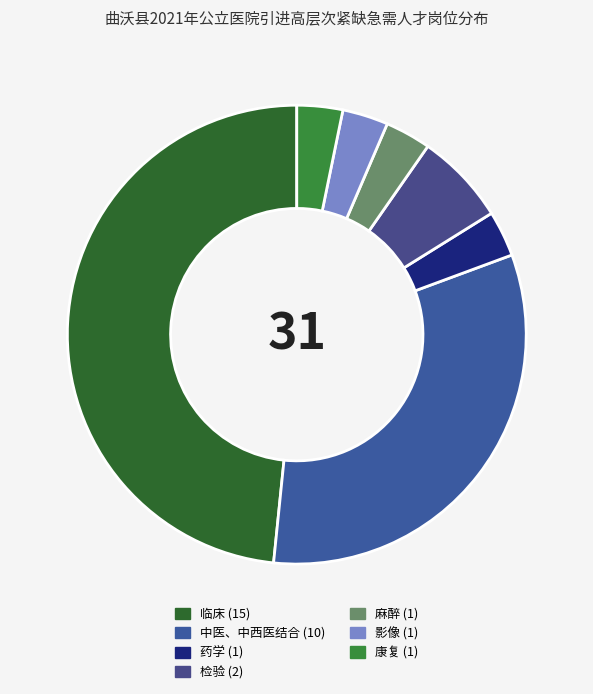

Is it true that 中医、中西医结合 is 24% of the pie?

False